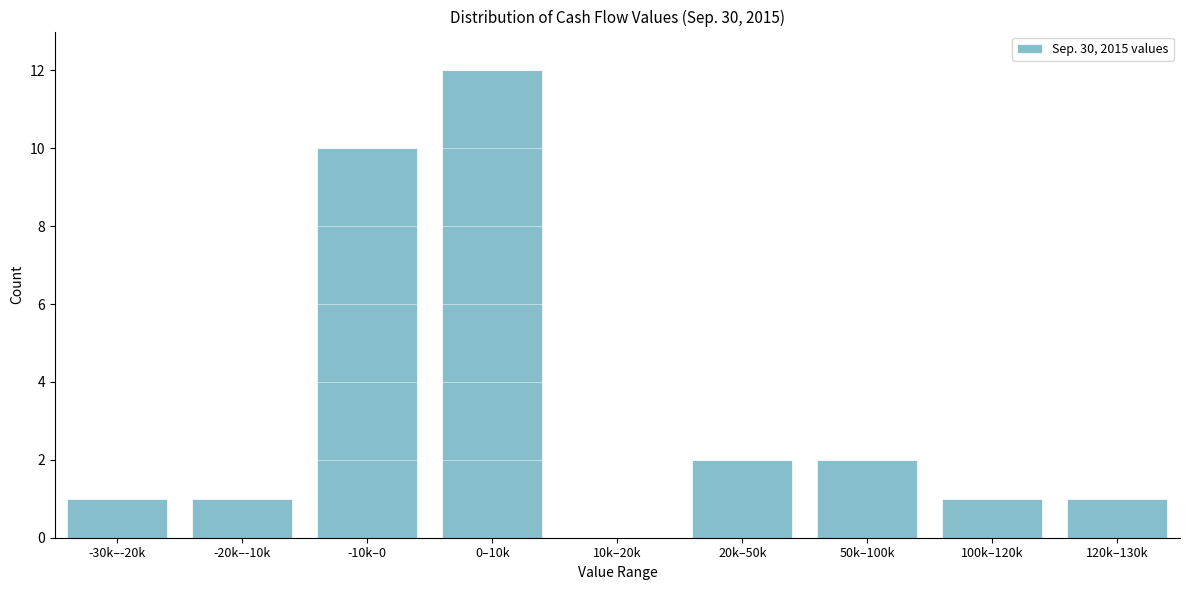

Reading left to right, list all the values displayed in this chart.

-30k–-20k=1	-20k–-10k=1	-10k–0=10	0–10k=12	10k–20k=0	20k–50k=2	50k–100k=2	100k–120k=1	120k–130k=1